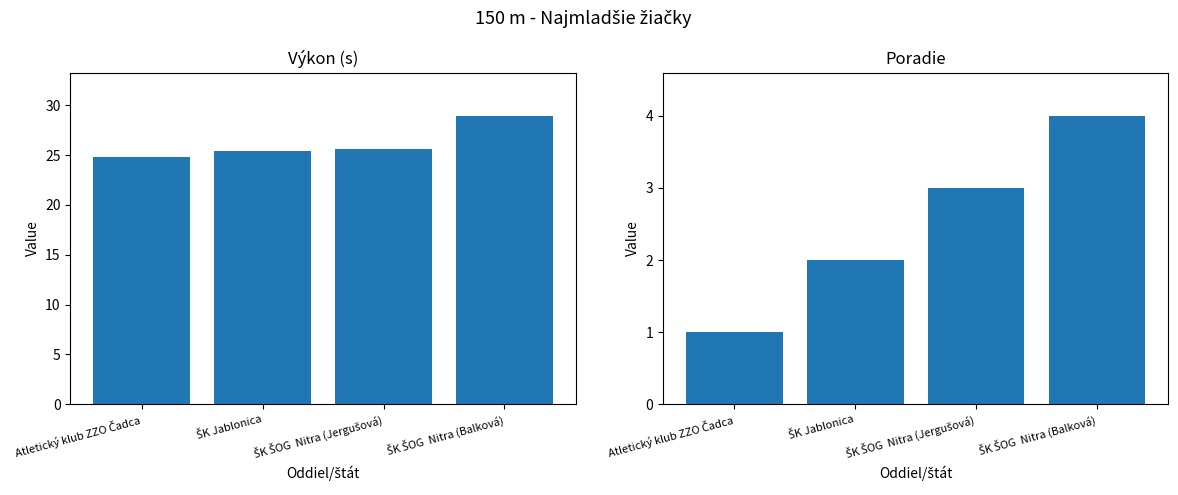

What is the difference between the Poradie values at ŠK ŠOG  Nitra (Balková) and ŠK Jablonica?

2.0